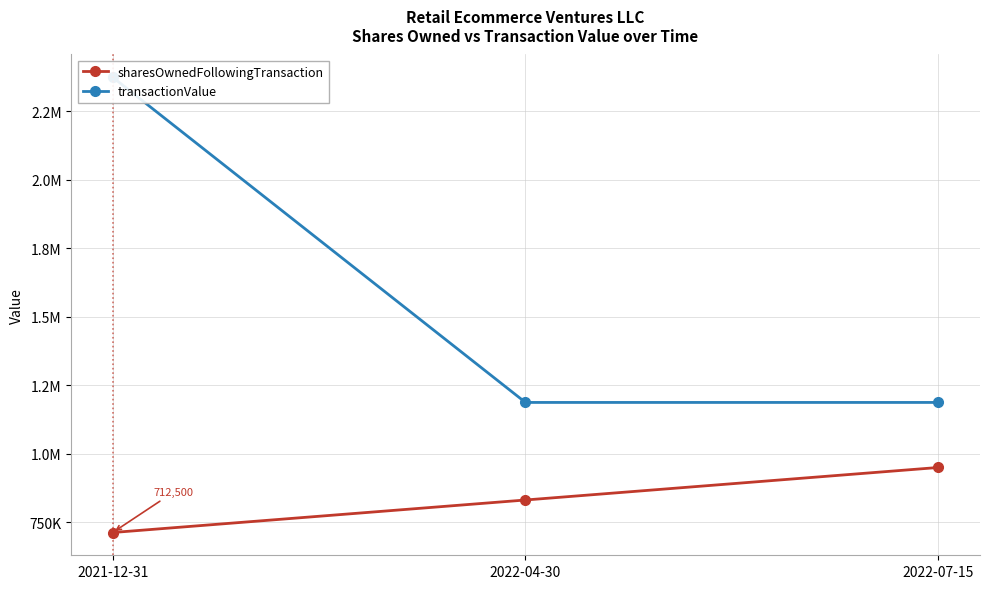

What position from the right is 2021-12-31?

3